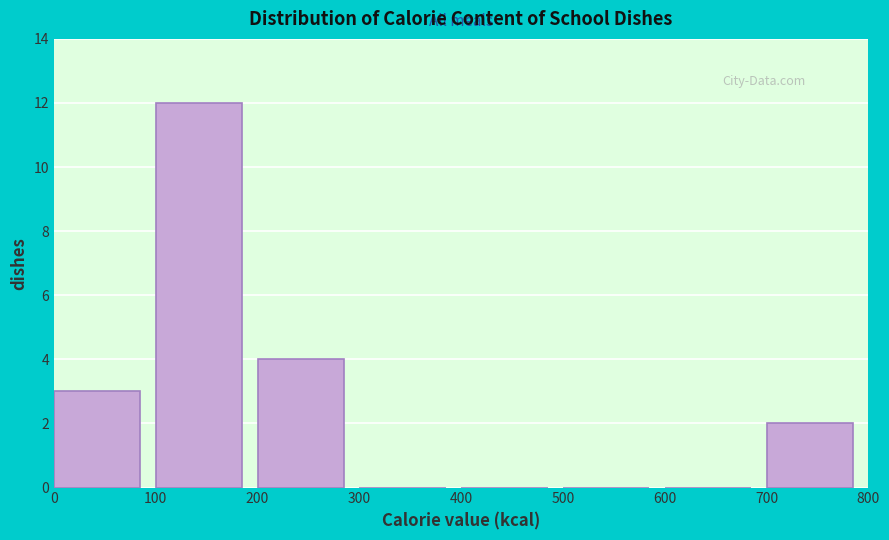

What is the height of the bar covering 0 to 100 on the x-axis? The values are not printed on the chart, so give them approximately, as read against the axis.

3